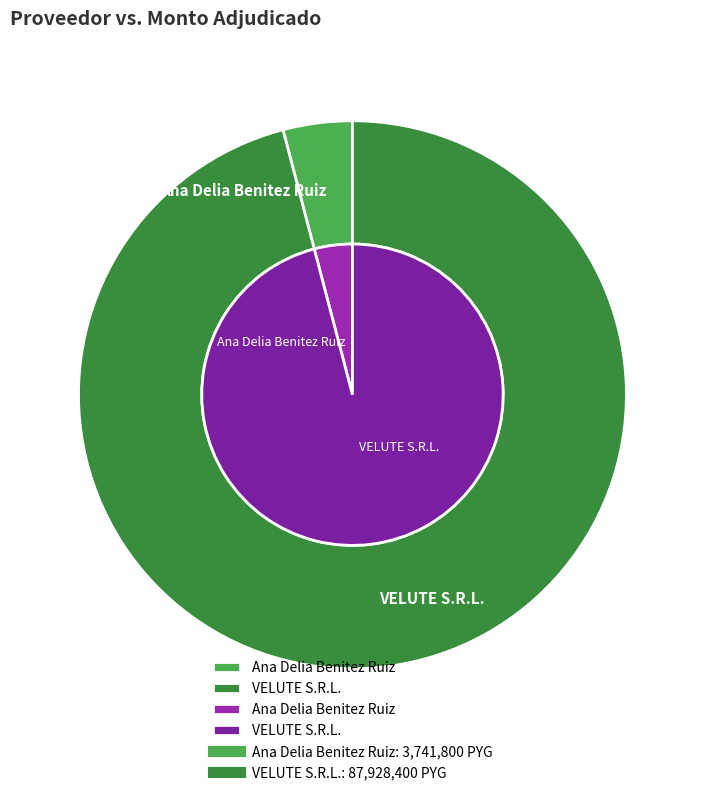

Does Ana Delia Benitez Ruiz represent more than half of the total?

No